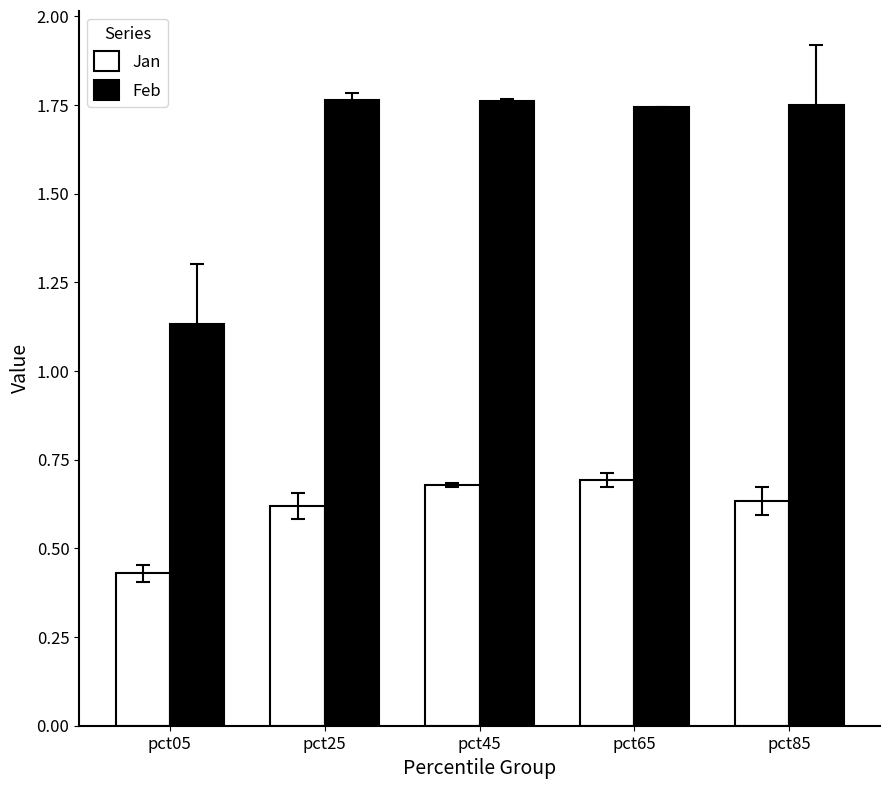

Is the value of Feb at pct85 greater than the value of Jan at pct25?

Yes